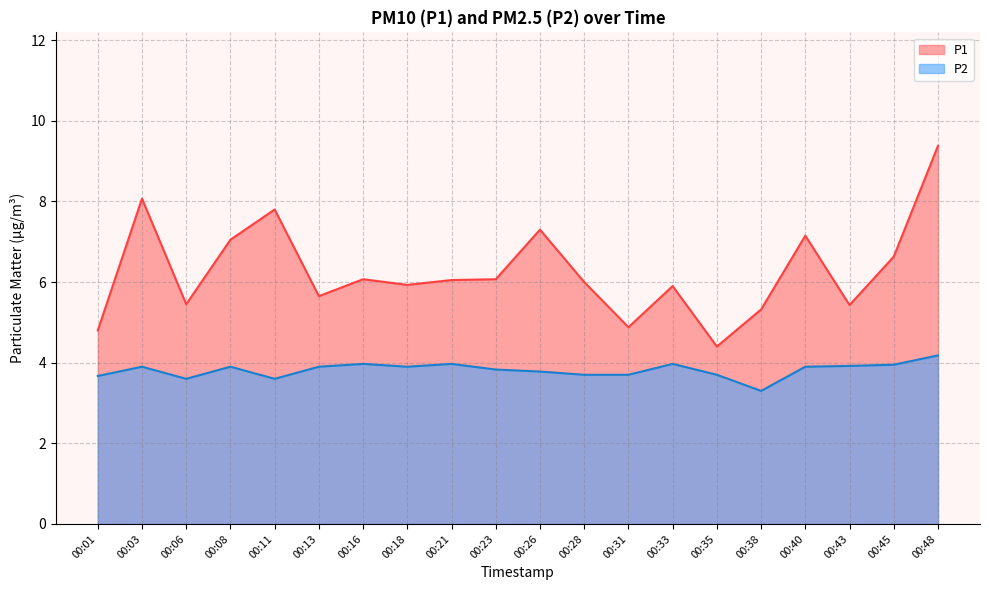

What is the difference between the P1 values at 00:26 and 00:43?

1.9